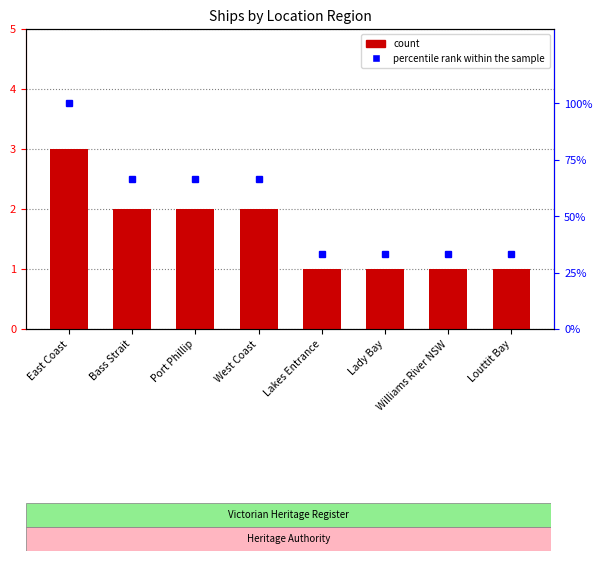

Is the value of count at Port Phillip greater than the value of percentile rank within the sample at East Coast?

No